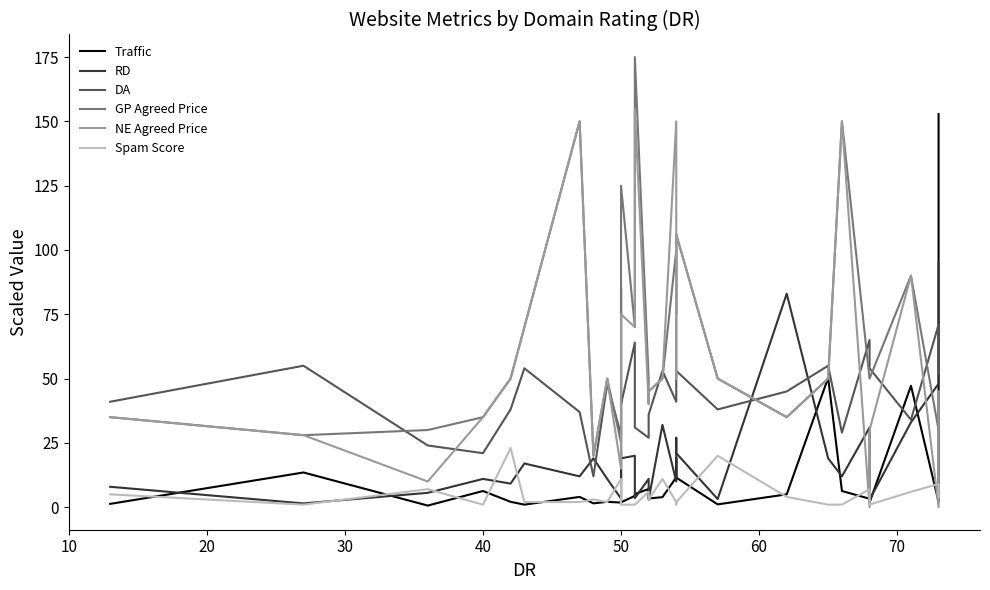

What is the difference between the maximum and minimum values in the Traffic series?

152.2